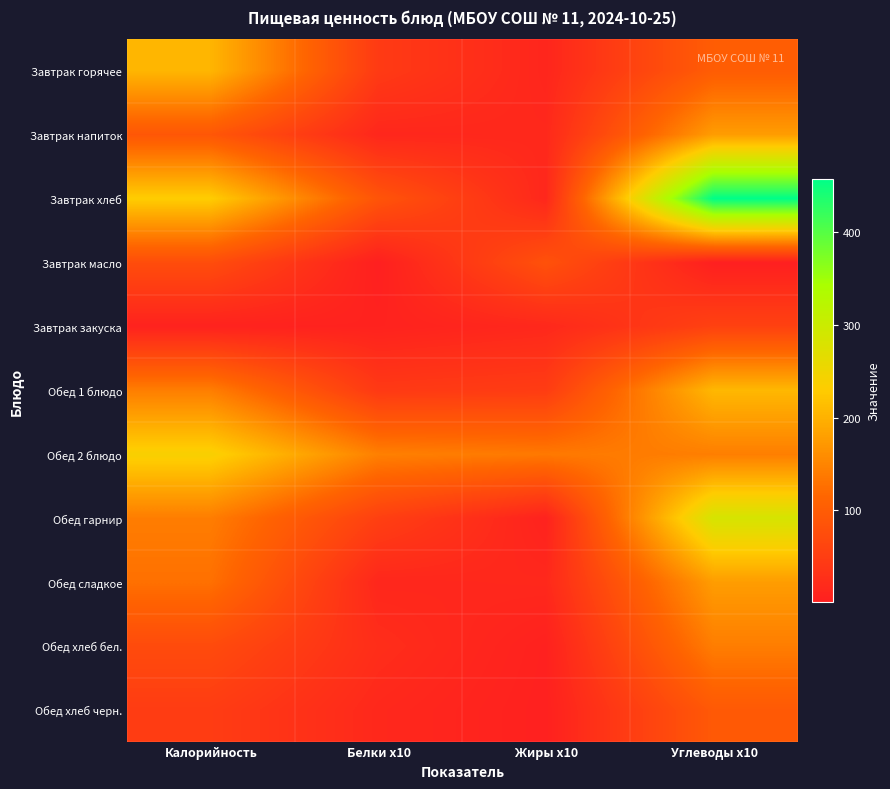

Rank the series by their maximum value, from lowest to highest.

Завтрак закуска, Завтрак масло, Обед хлеб черн., Обед хлеб бел., Завтрак напиток, Обед сладкое, Завтрак горячее, Обед 1 блюдо, Обед 2 блюдо, Обед гарнир, Завтрак хлеб